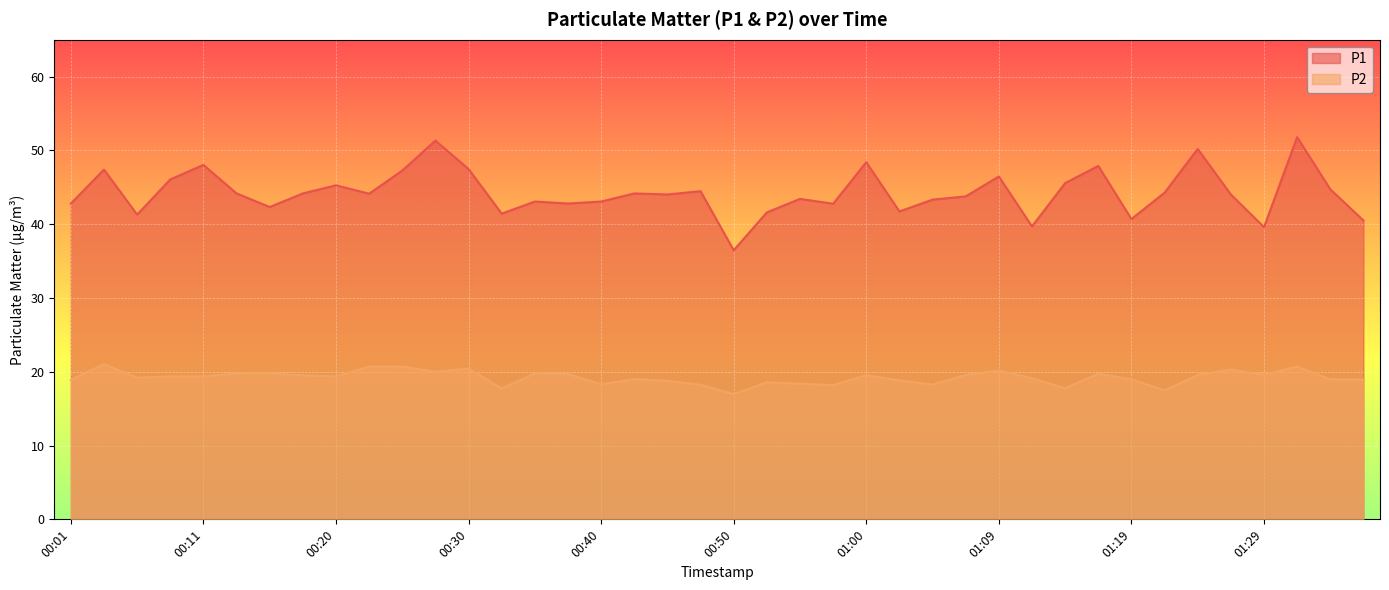

True or false: P1 and P2 intersect in this chart.

False